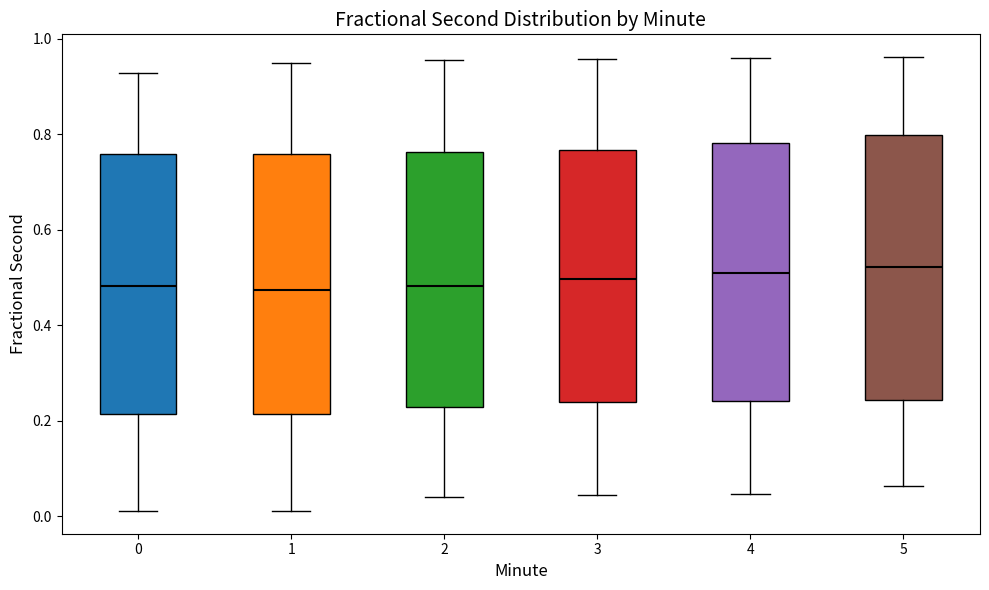

Reading left to right, transcribe this box plot: for each box, give where its median line is, the range the box spans, and where its two whiskers end, as read against the y-axis. The values are not printed on the chart, so give them approximately, as read against the axis.

0: median 0.48, box 0.22 to 0.76, whiskers 0.02 to 0.92
1: median 0.48, box 0.22 to 0.76, whiskers 0.02 to 0.94
2: median 0.48, box 0.22 to 0.76, whiskers 0.04 to 0.96
3: median 0.50, box 0.24 to 0.76, whiskers 0.04 to 0.96
4: median 0.50, box 0.24 to 0.78, whiskers 0.04 to 0.96
5: median 0.52, box 0.24 to 0.80, whiskers 0.06 to 0.96